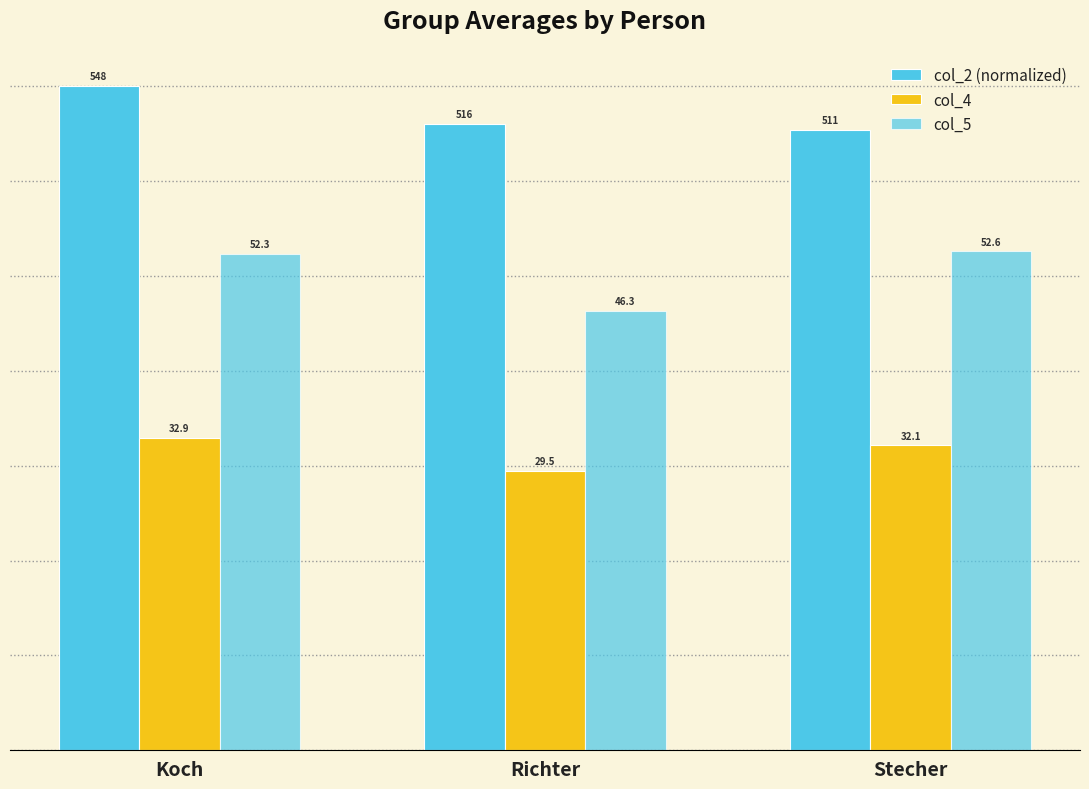

Rank the categories by col_2 (normalized) value from highest to lowest.

Koch, Richter, Stecher